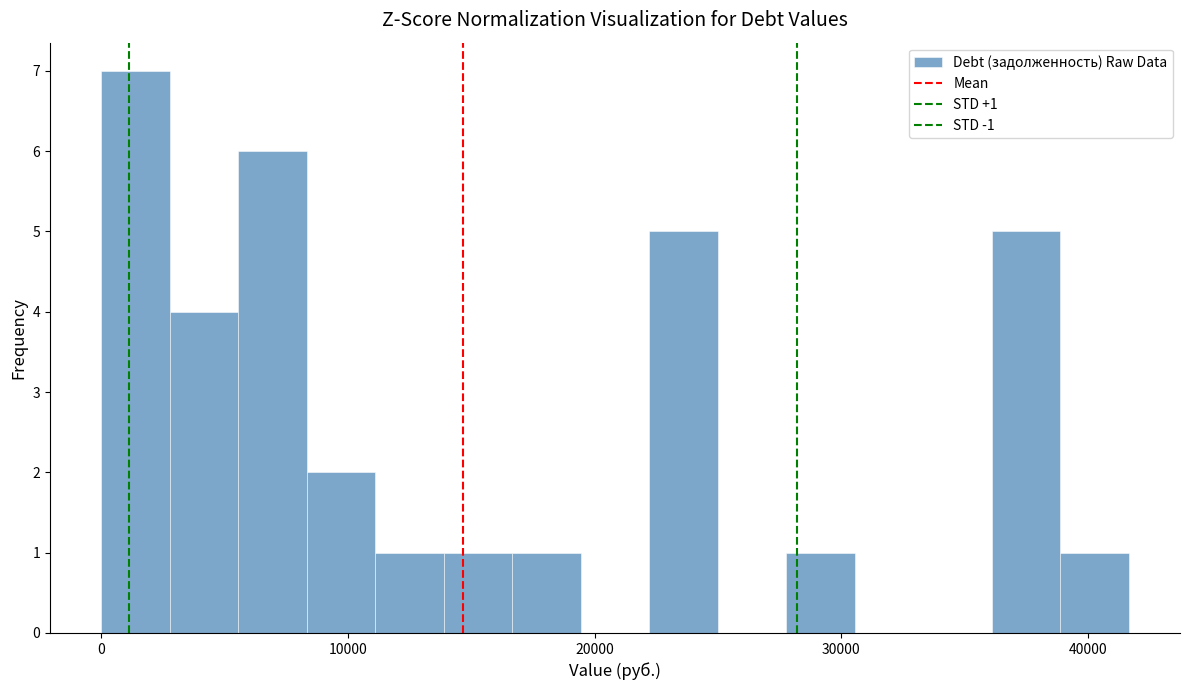

Around what value on the x-axis is the tallest bar? Give the approximate position of its centre, as read against the axis.

1000